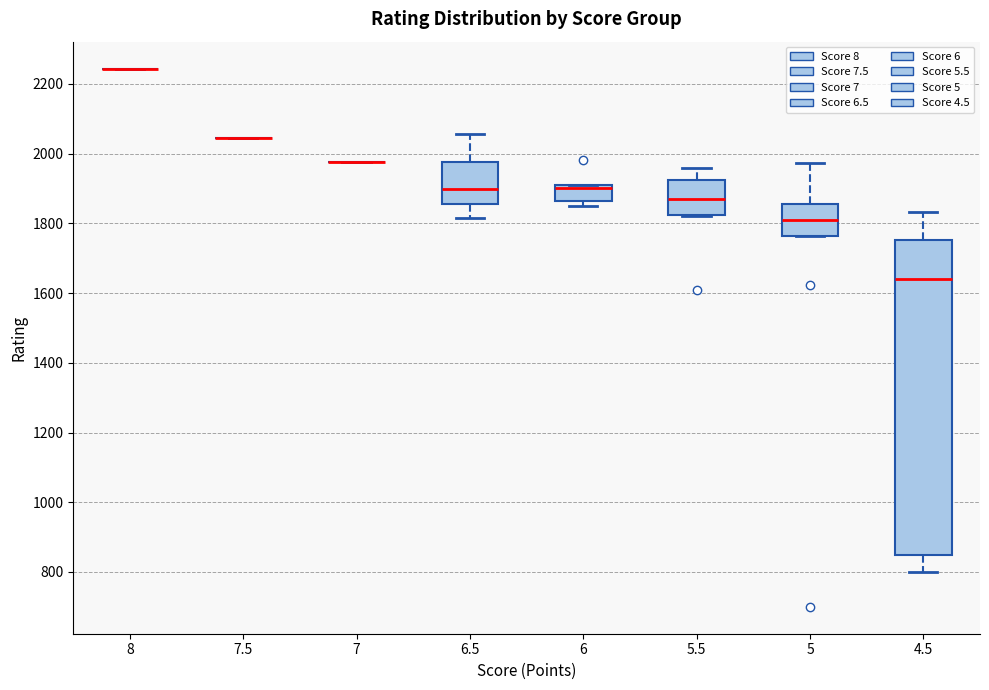

Reading left to right, transcribe this box plot: for each box, give where its median line is, the range the box spans, and where its two whiskers end, as read against the y-axis. The values are not printed on the chart, so give them approximately, as read against the axis.

8: box collapsed to a line at 2240, whiskers 2240 to 2240
7.5: box collapsed to a line at 2040, whiskers 2040 to 2040
7: box collapsed to a line at 1980, whiskers 1980 to 1980
6.5: median 1900, box 1860 to 1980, whiskers 1820 to 2060
6: median 1900 (just below the box's upper edge), box 1860 to 1900, whiskers 1860 (just below the box's lower edge) to 1900
5.5: median 1880, box 1820 to 1920, whiskers 1820 to 1960
5: median 1820, box 1760 to 1860, whiskers 1760 to 1980
4.5: median 1640, box 860 to 1760, whiskers 800 to 1840